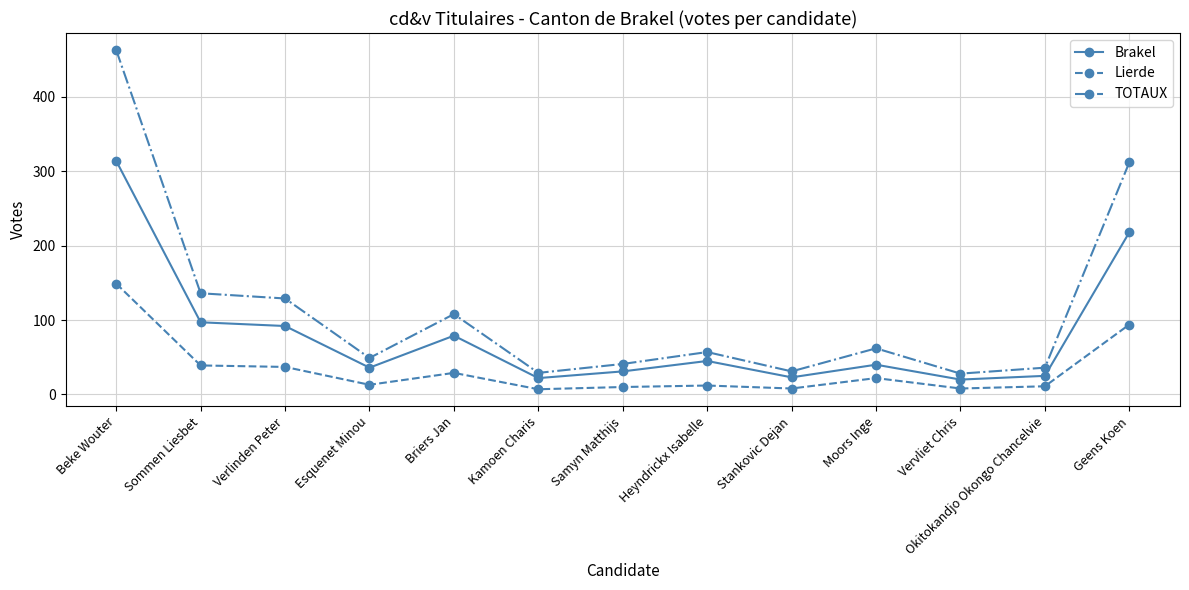

How many data points in Lierde are less than 13?

6